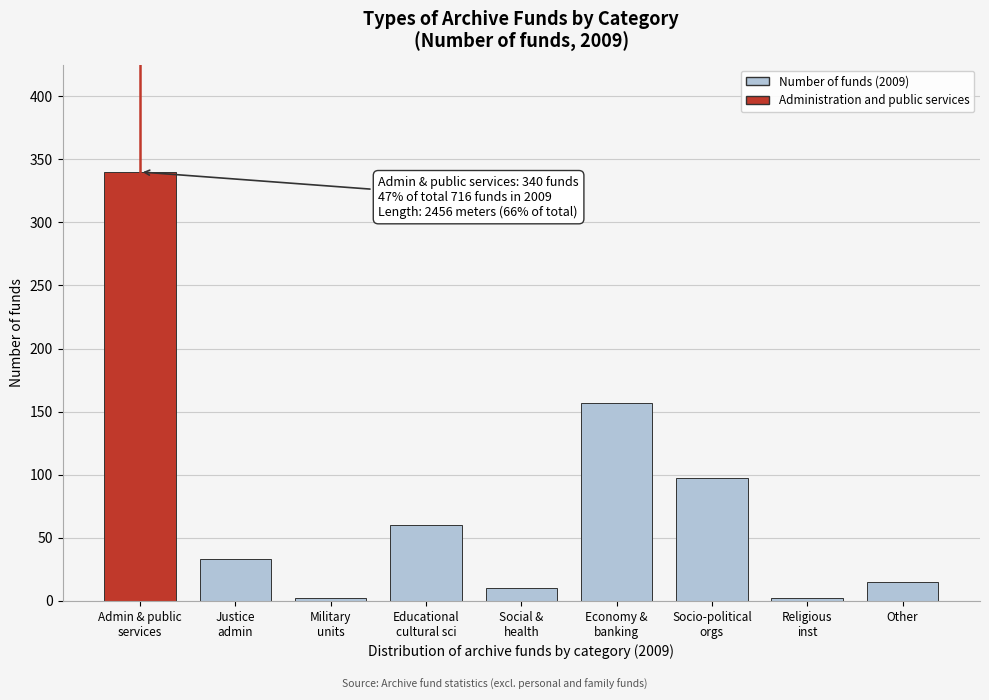

Reading right to left, extract all data points from this chart.

15	2	97	157	10	60	2	33	340